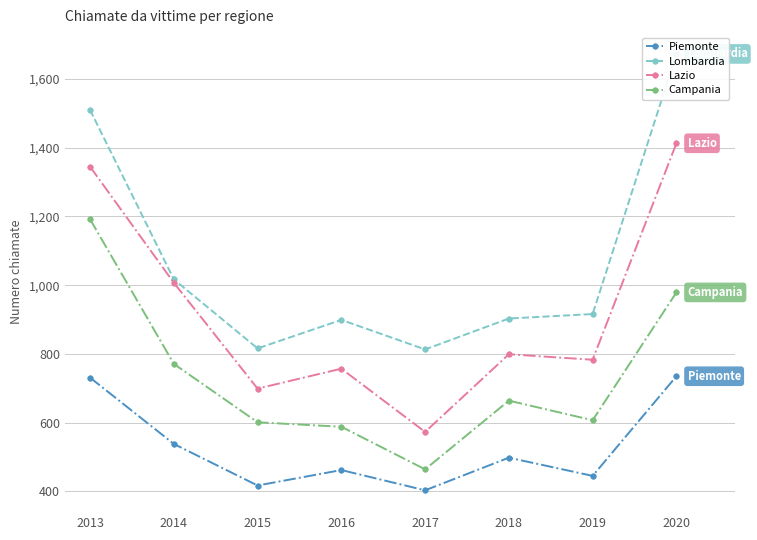

How many data points in Lazio are less than 799?

4